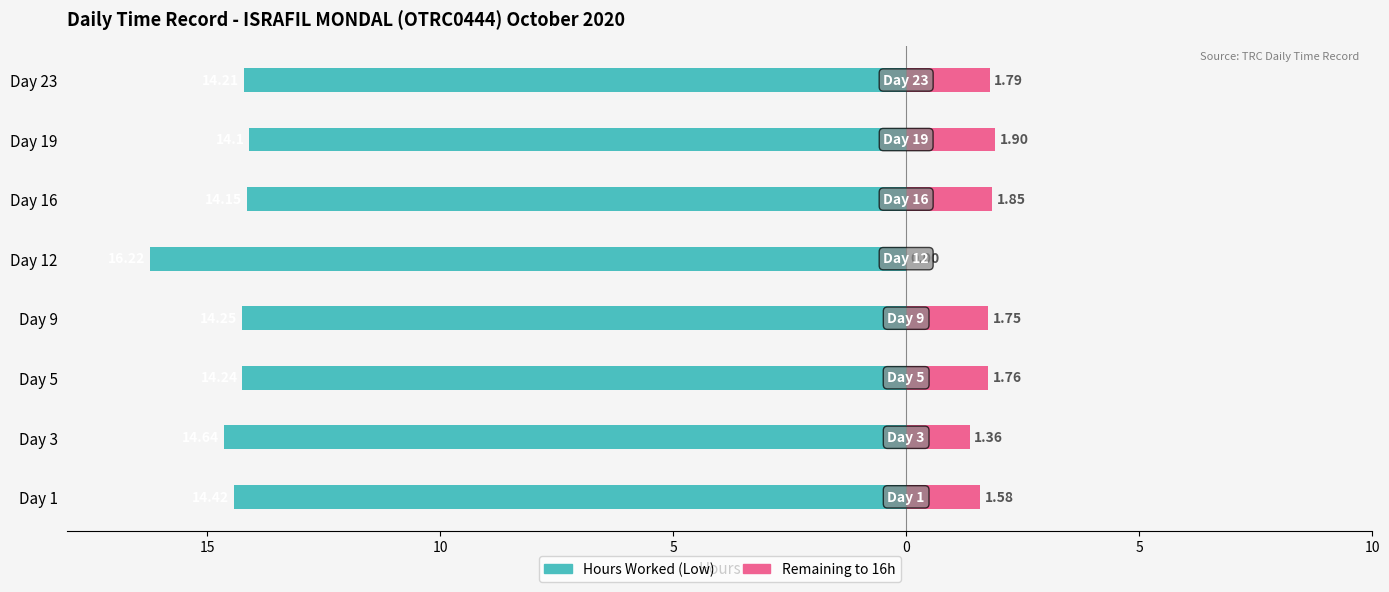

Does the chart contain stacked bars?

No